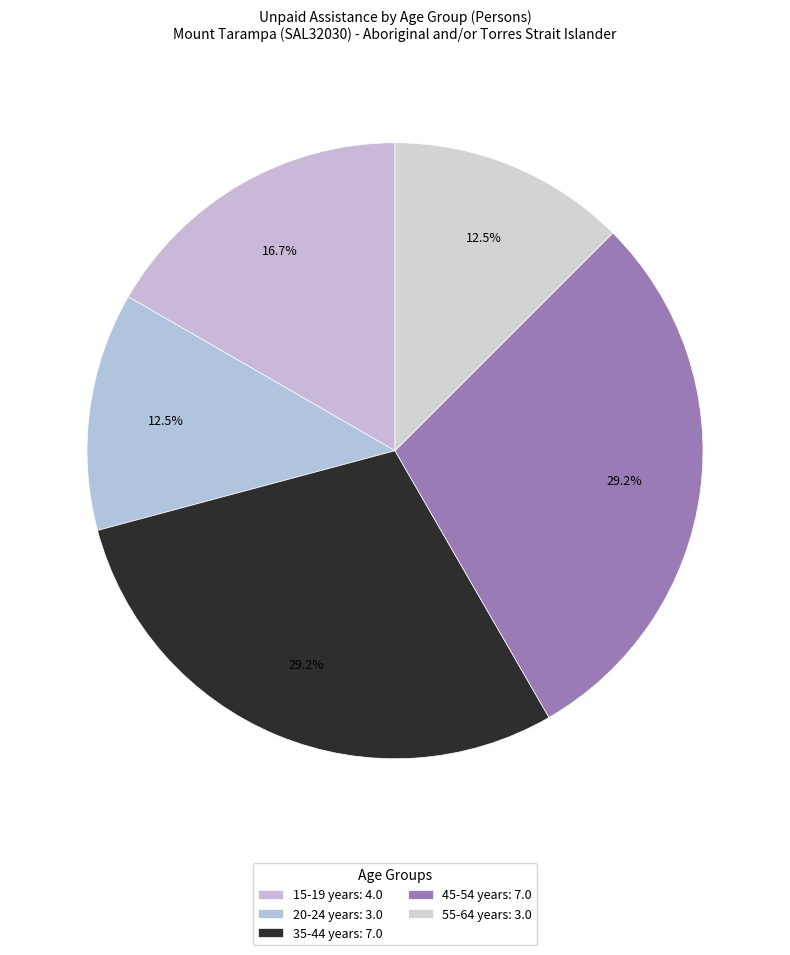

Which category has the biggest portion of the pie?

35-44 years